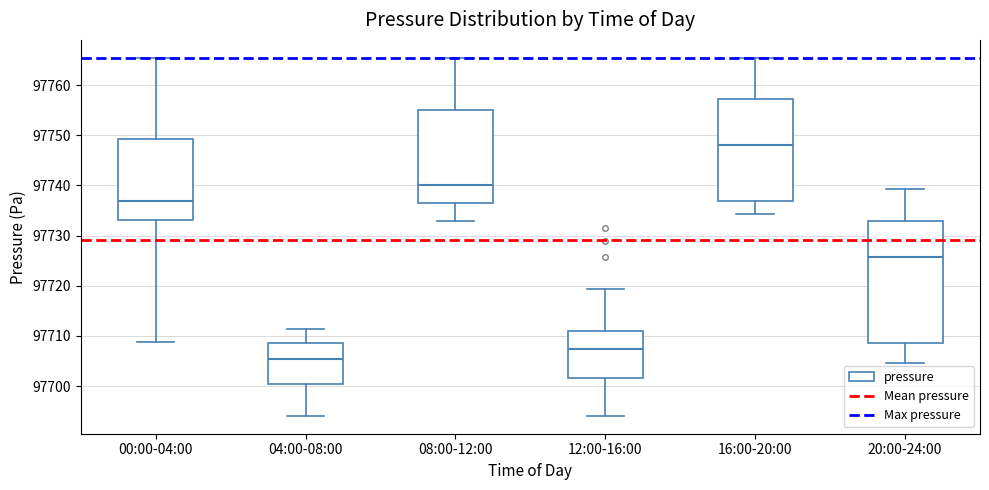

Which box's median line is the lowest?

04:00-08:00